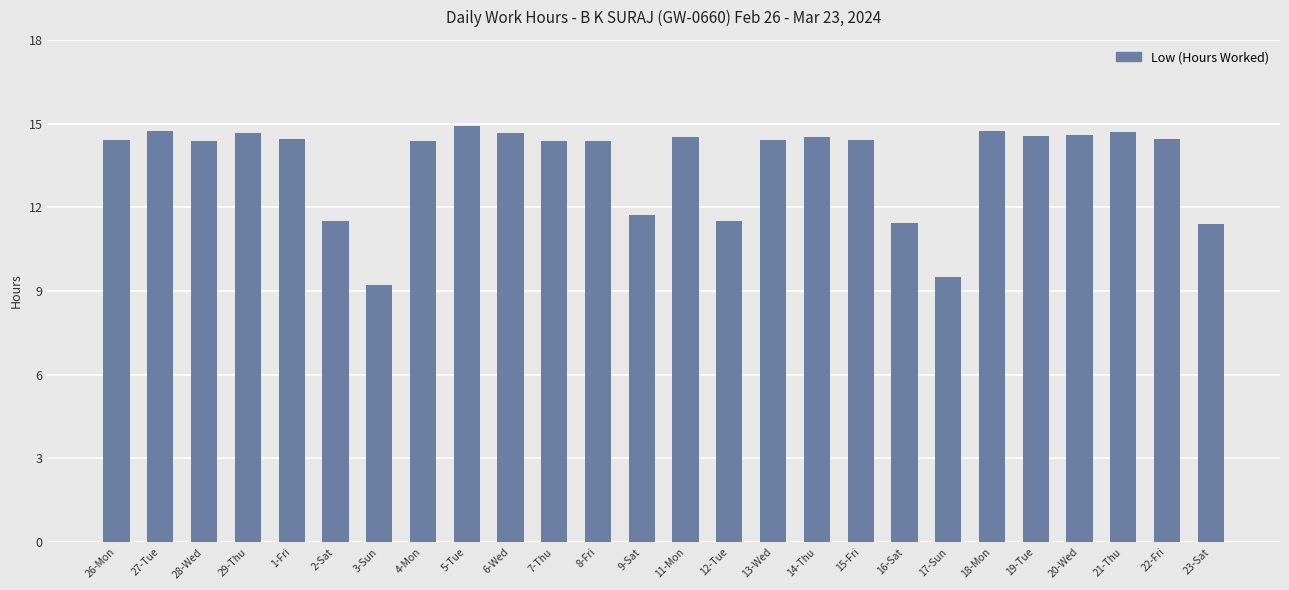

What is the maximum value shown in the chart?

14.9